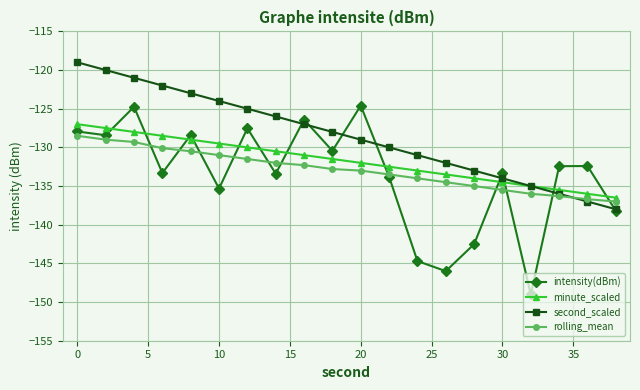

How many distinct data groups are displayed?

4